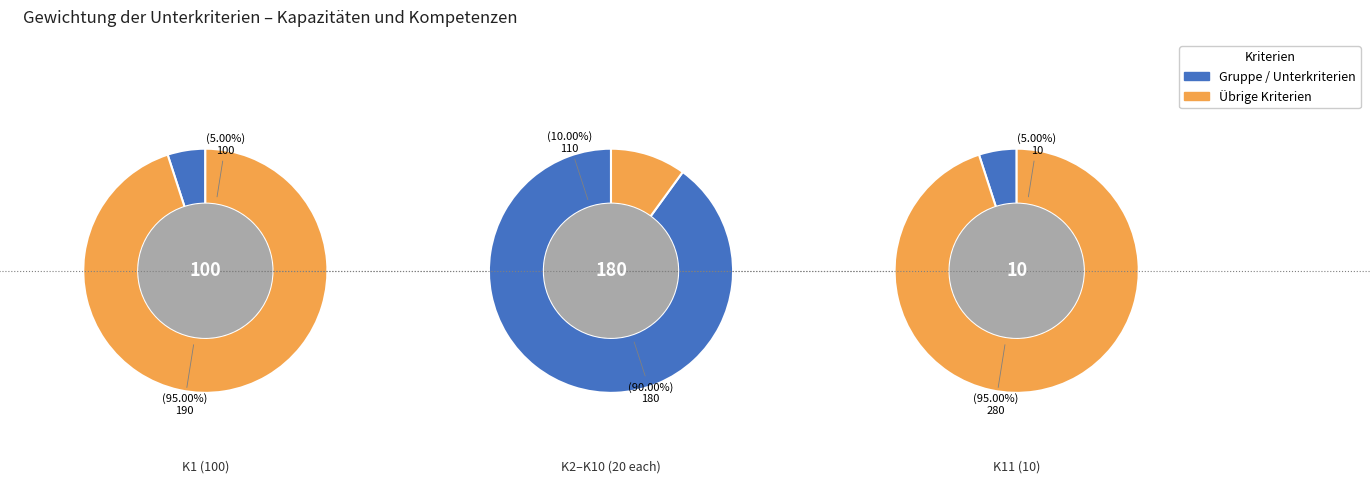

What percentage is the K5 slice, to the nearest percent?

10%